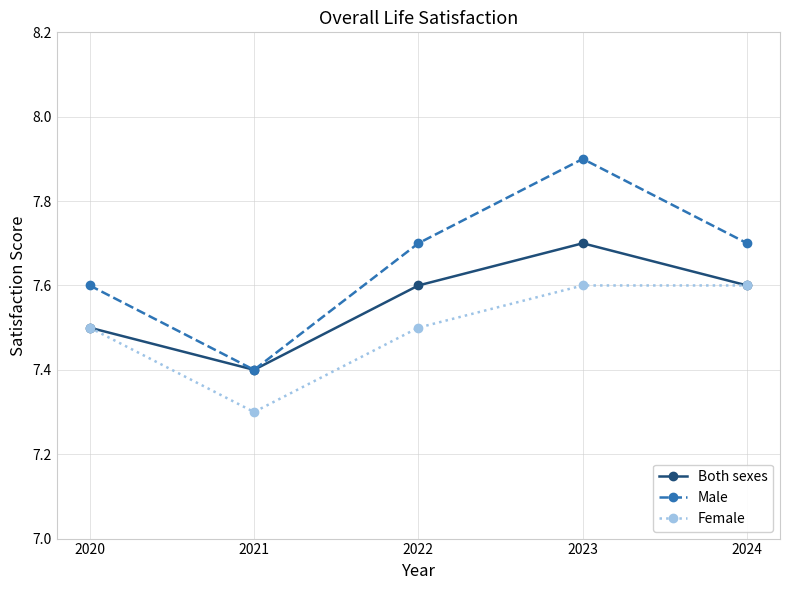

In Male, how many points are lower than both neighbors (excluding endpoints)?

1